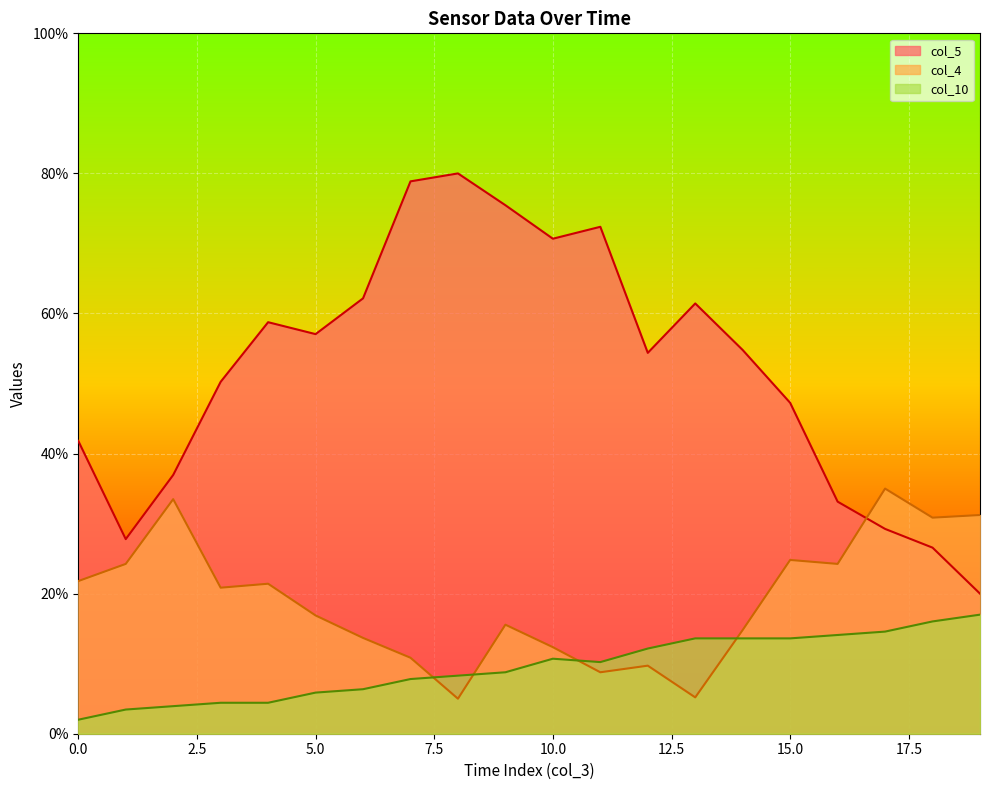

What is the highest value of the col_5 series?

80.0